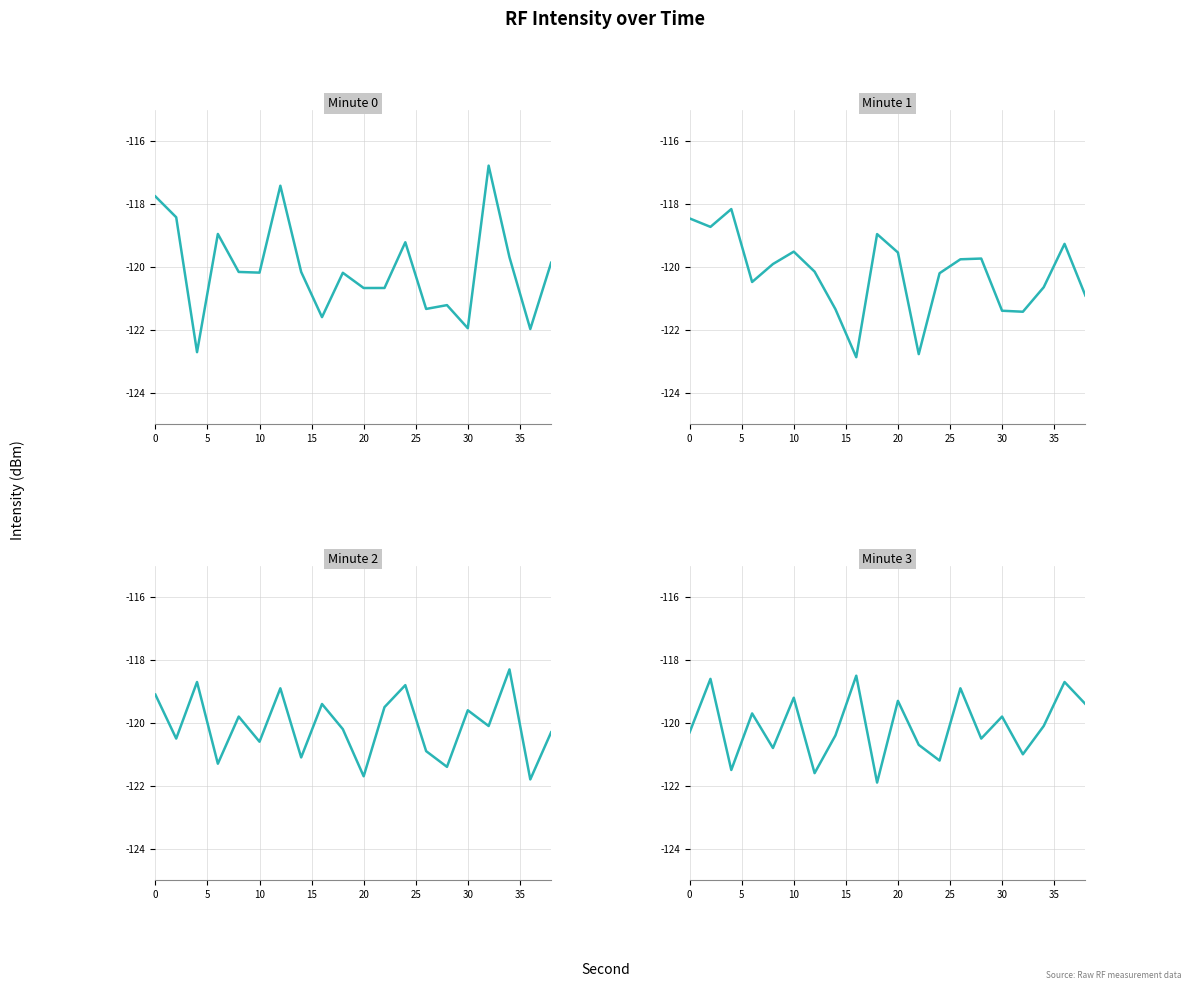

How many distinct data groups are displayed?

4